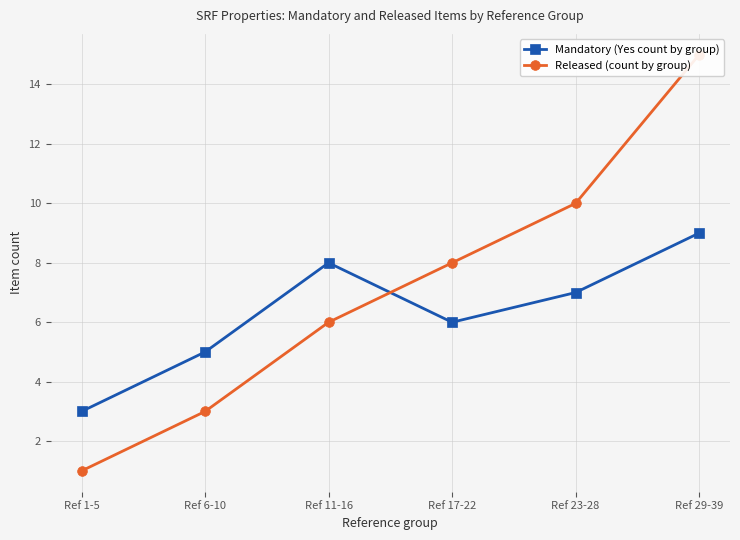

At which category is the sum across all series the highest?

Ref 29-39